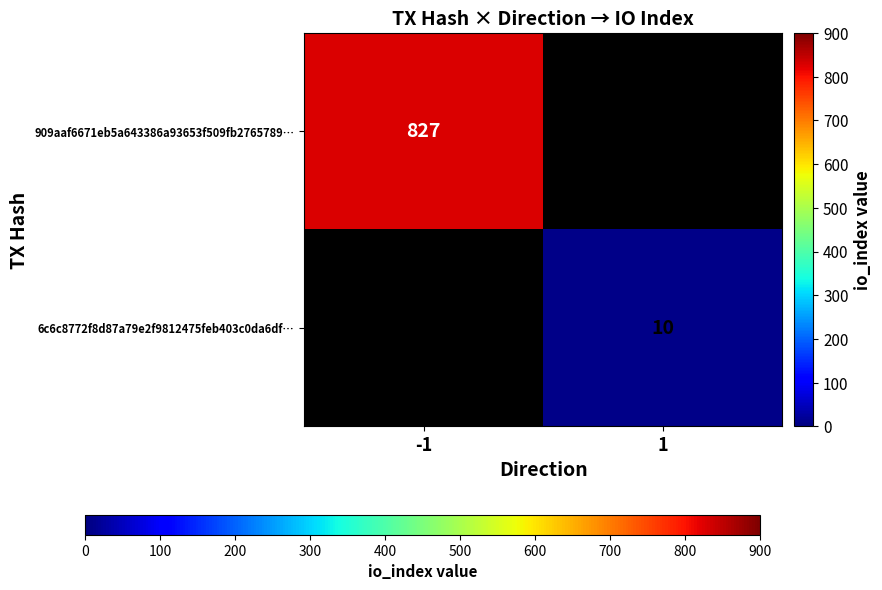

True or false: 909aaf6671eb5a643386a93653f509fb2765789… has a value of 827 at -1.

True